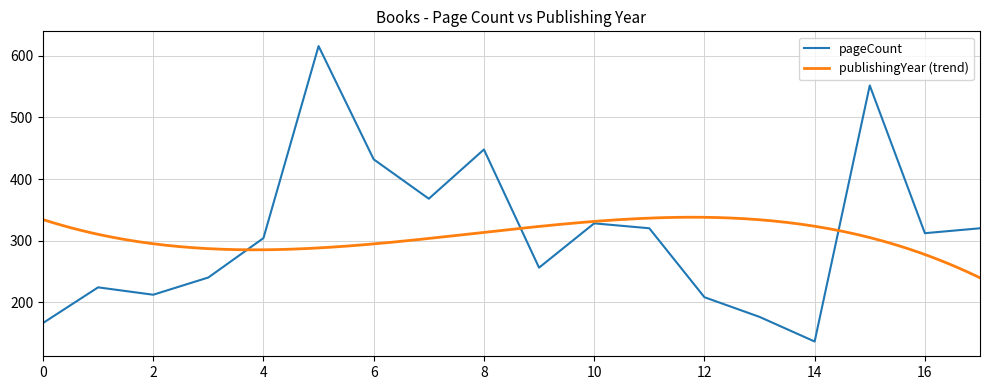

The value of pageCount at 8 is 448. True or false?

True